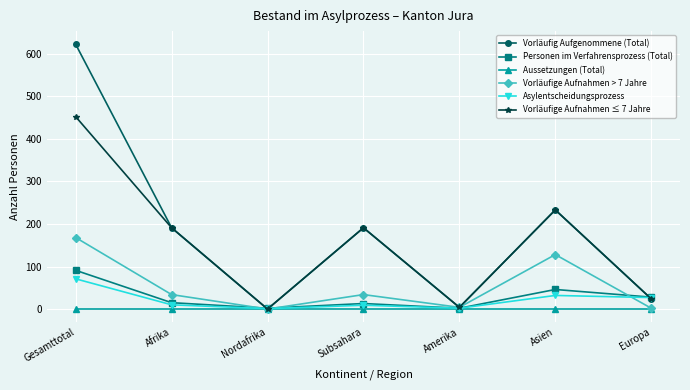

Which series has the largest range (max minus min)?

Vorläufig Aufgenommene (Total)